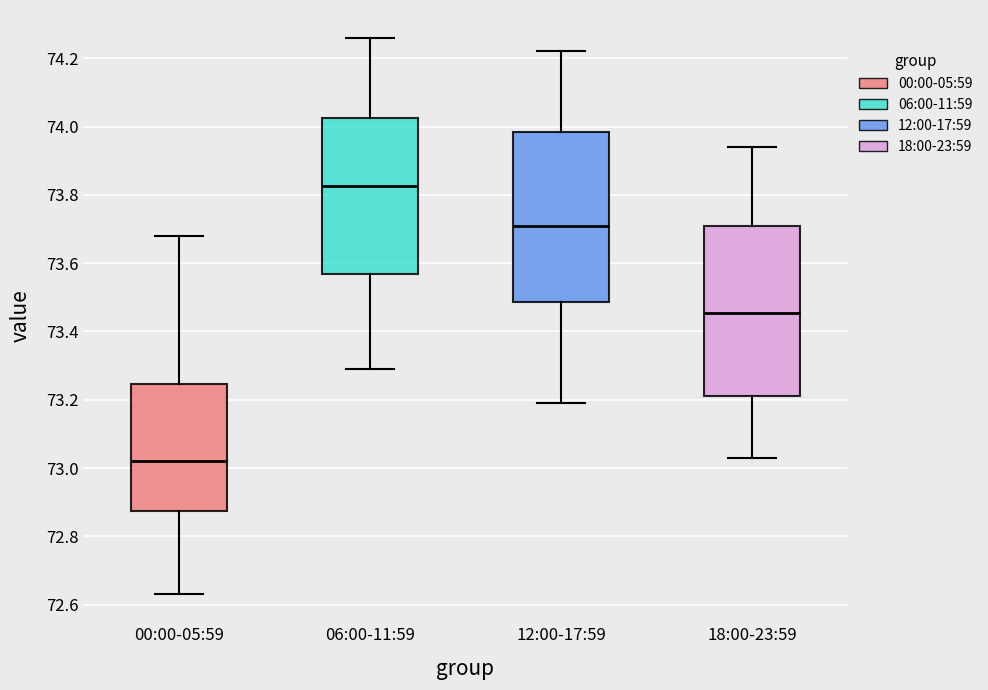

Reading left to right, transcribe this box plot: for each box, give where its median line is, the range the box spans, and where its two whiskers end, as read against the y-axis. The values are not printed on the chart, so give them approximately, as read against the axis.

00:00-05:59: median 73.02, box 72.88 to 73.24, whiskers 72.64 to 73.68
06:00-11:59: median 73.82, box 73.56 to 74.02, whiskers 73.30 to 74.26
12:00-17:59: median 73.72, box 73.48 to 73.98, whiskers 73.20 to 74.22
18:00-23:59: median 73.46, box 73.22 to 73.70, whiskers 73.04 to 73.94